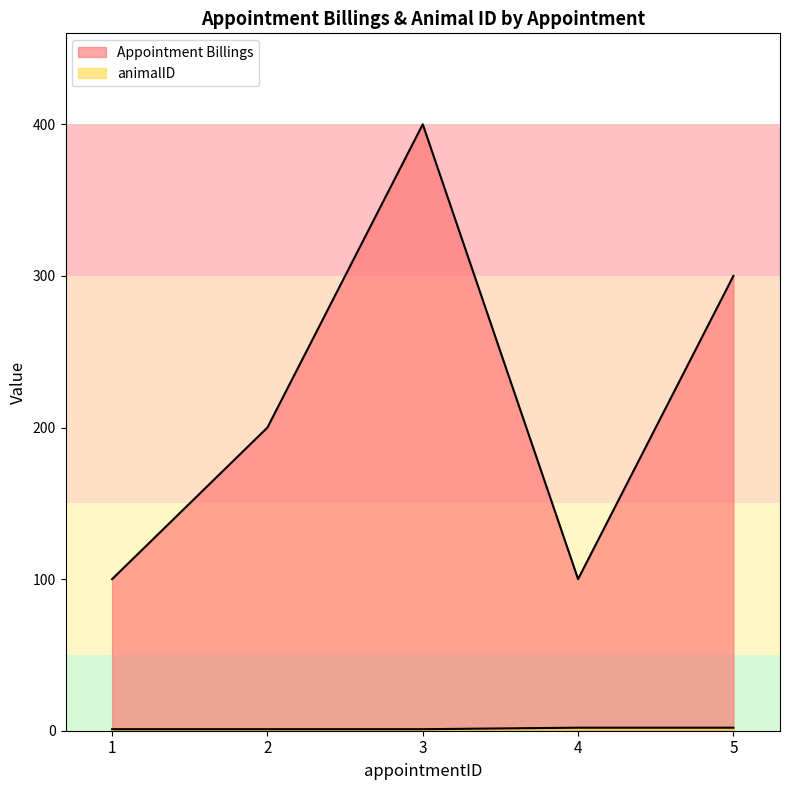

Reading right to left, list all the values displayed in this chart.

Appointment Billings: 5=300	4=100	3=400	2=200	1=100
animalID: 5=2	4=2	3=1	2=1	1=1